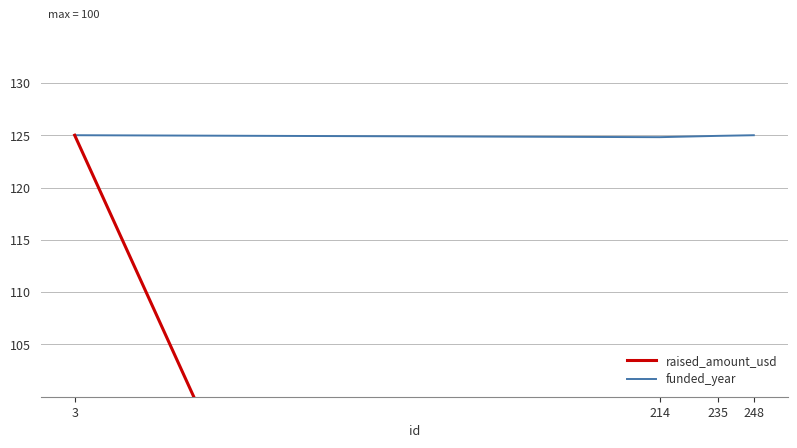

True or false: funded_year and raised_amount_usd cross at least once.

False